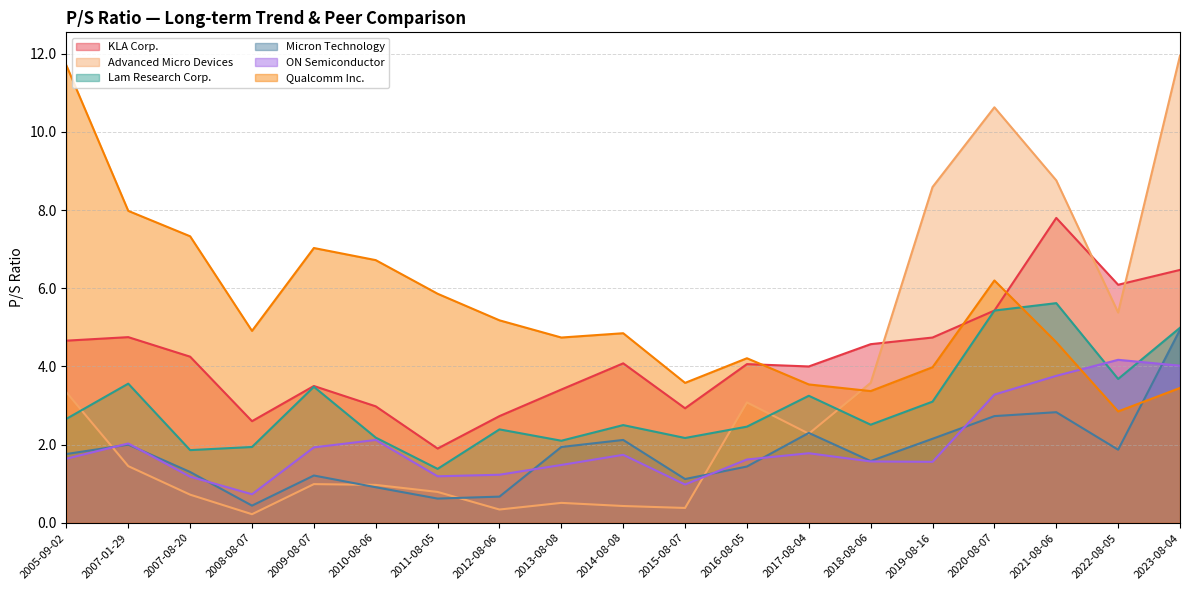

Which series ends up on top after the final intersection of Qualcomm Inc. and Micron Technology?

Micron Technology